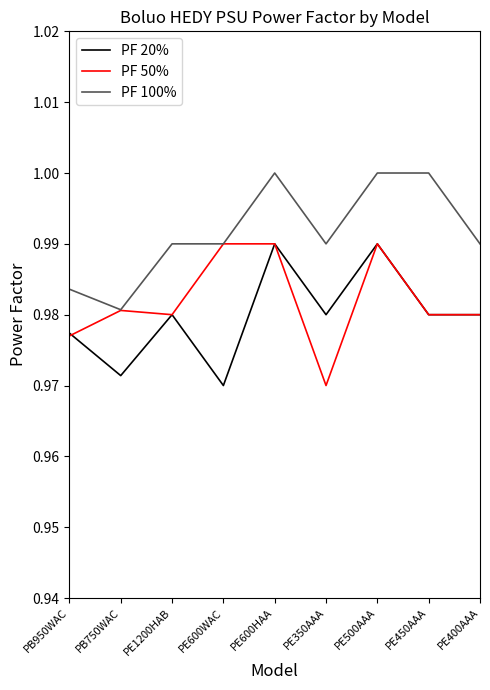

List the series in order of their overall mean, highest first.

PF 100%, PF 50%, PF 20%